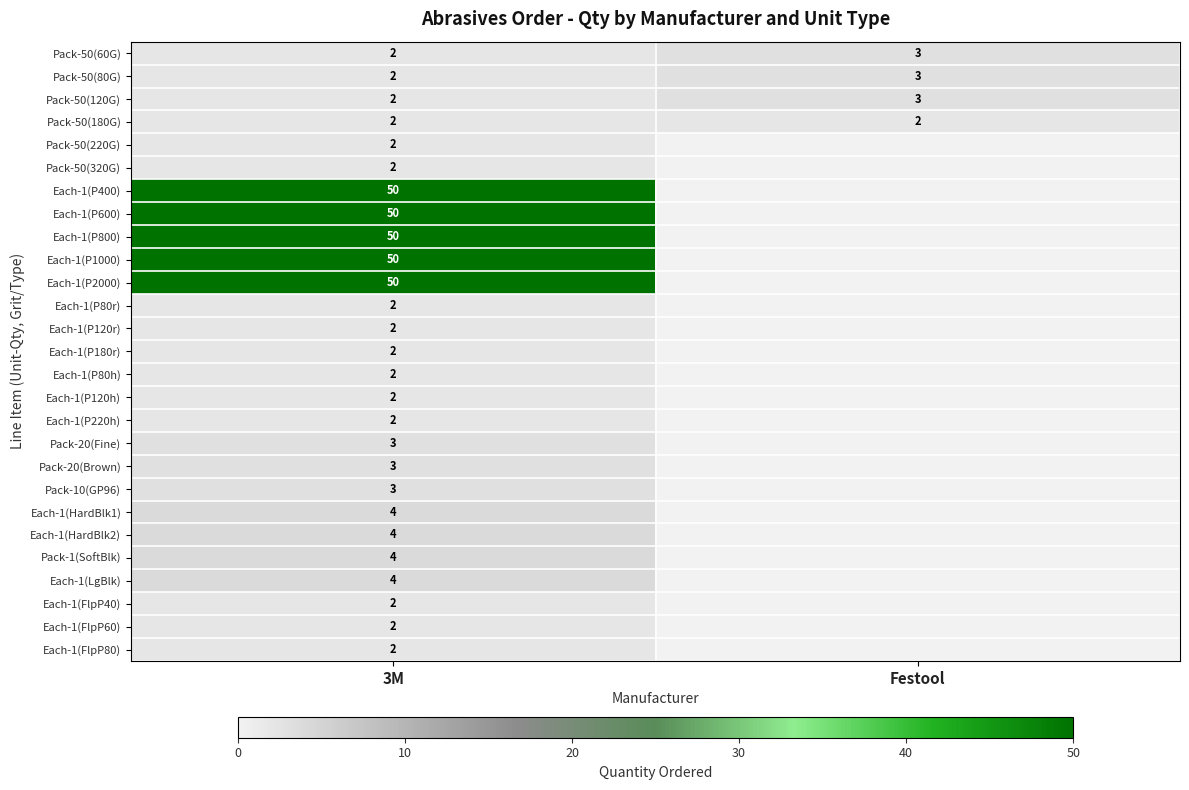

Which category has the highest value in the Pack-50(60G) series?

Festool